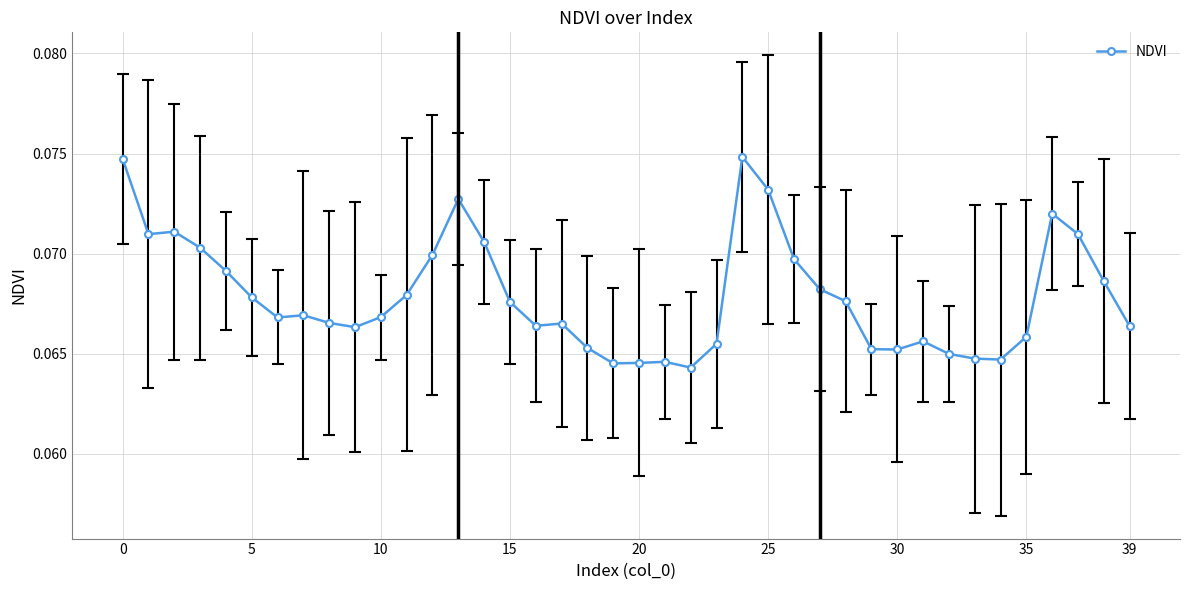

How many distinct data groups are displayed?

1